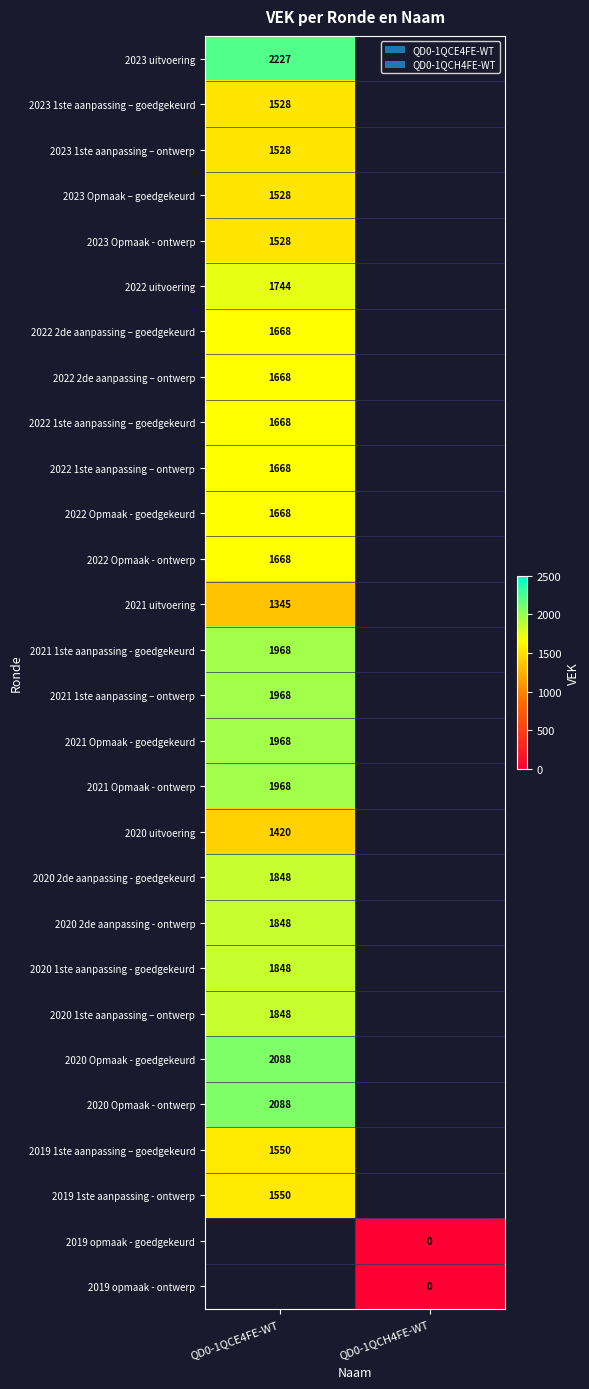

Between QD0-1QCH4FE-WT and QD0-1QCE4FE-WT, which is larger?

QD0-1QCE4FE-WT